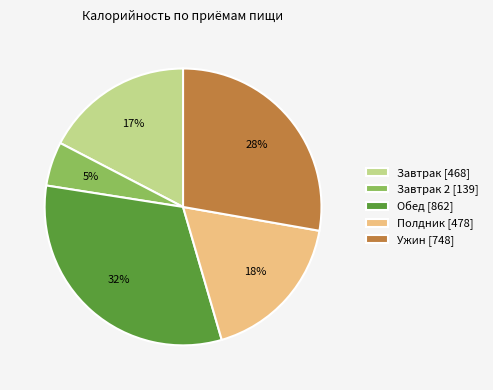

Count the number of slices in the pie.

5